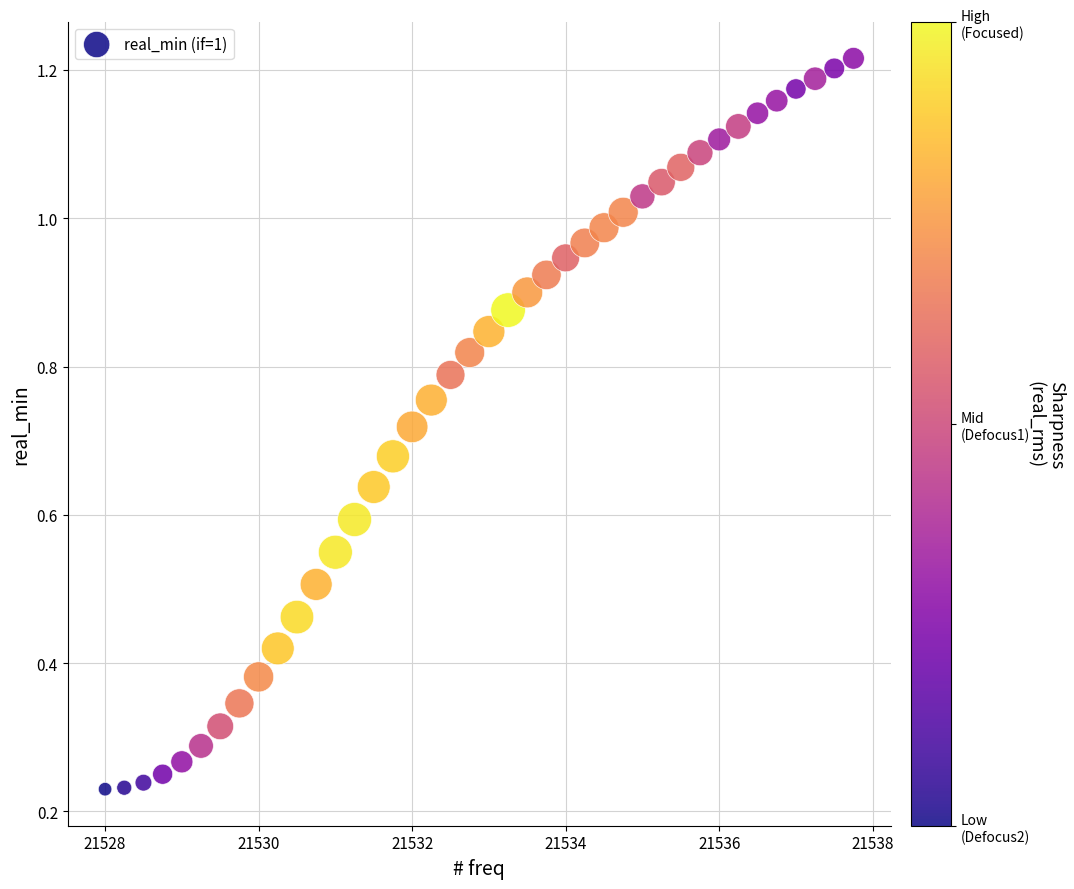

What is the range of X values (max minus min)?

9.8